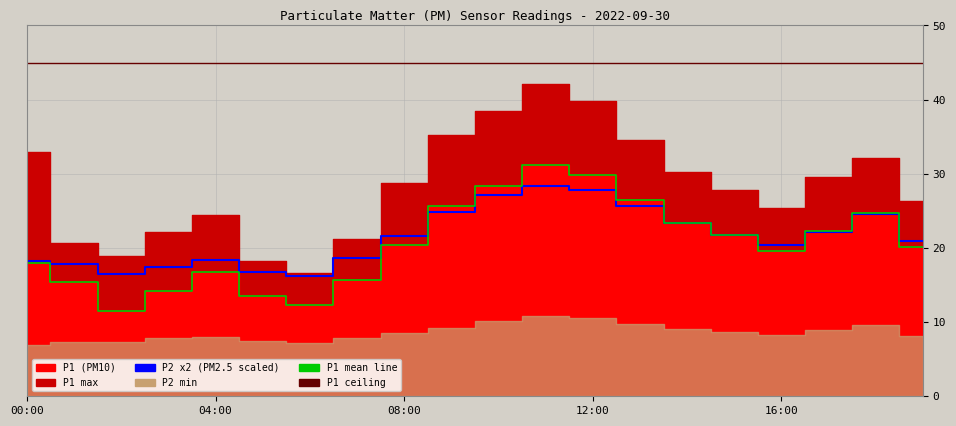

True or false: P2 and P1 cross at least once.

True